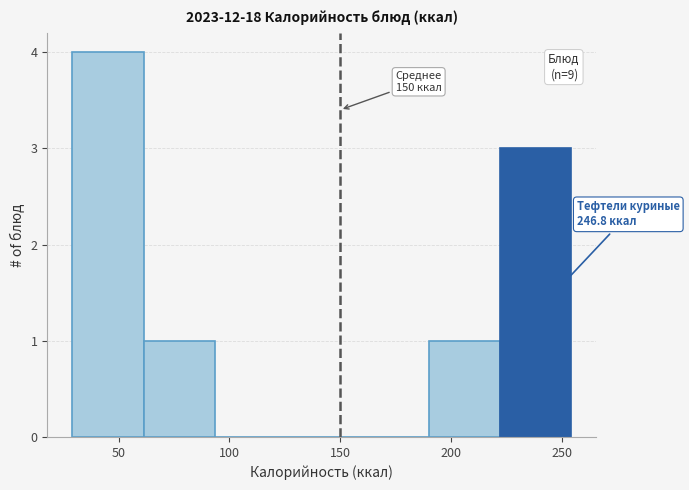

Over which range of the x-axis is the bar tallest?

30 to 60